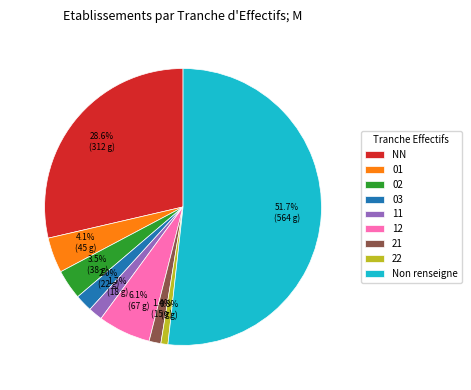

Do 11 and 22 together represent more than half of the pie?

No